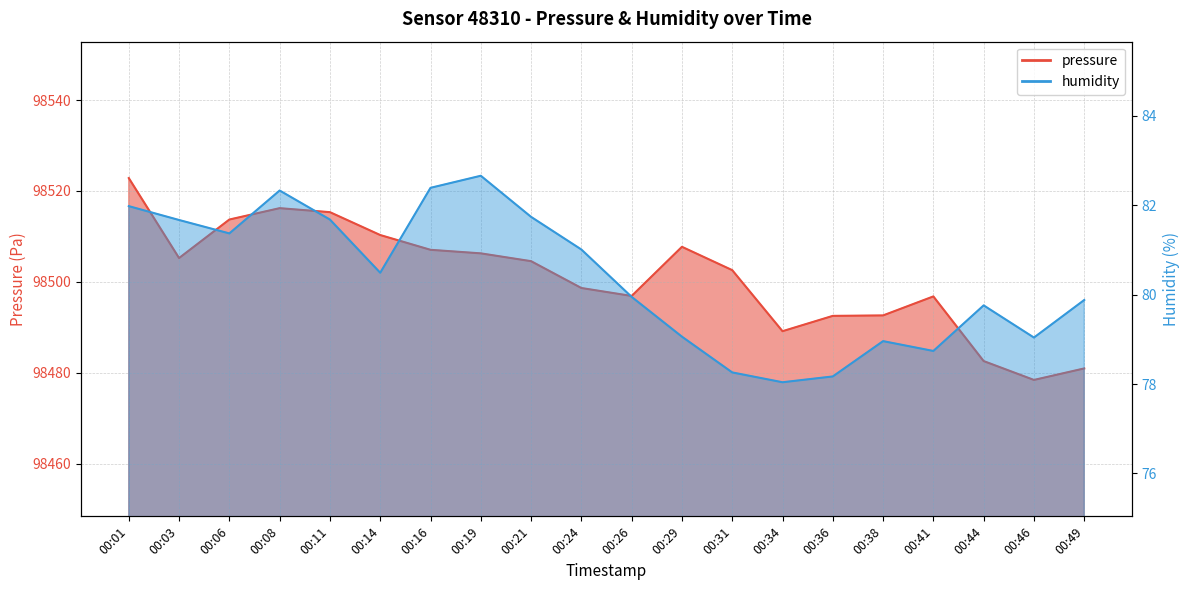

At which label does humidity first exceed 80?

00:01